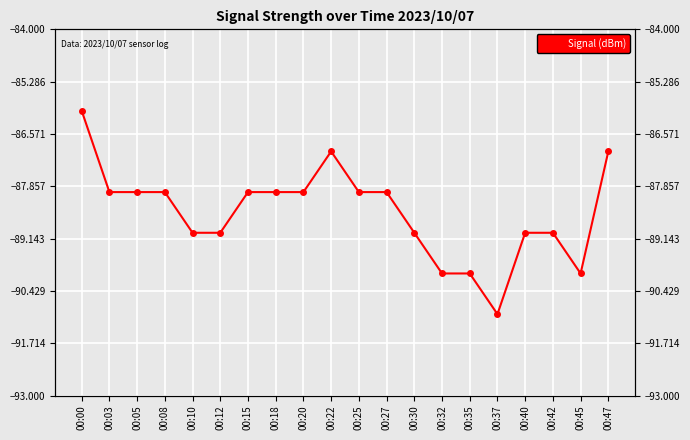

What is the minimum value shown in the chart?

-91